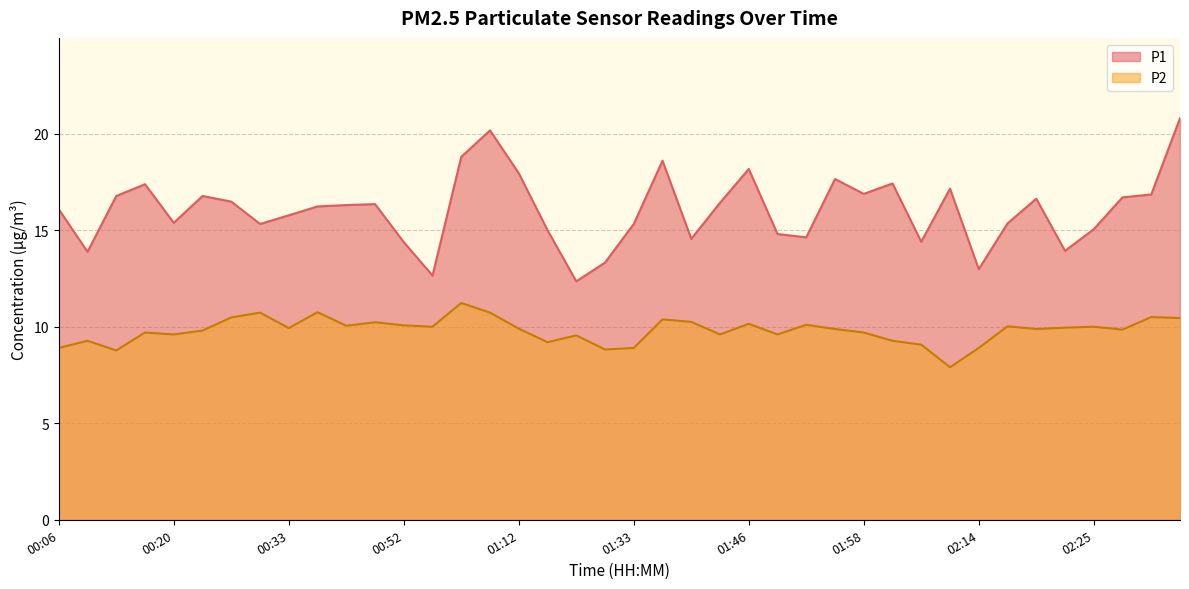

Reading right to left, list all the values displayed in this chart.

P1: 02:32=20.8	02:30=16.9	02:27=16.7	02:25=15.1	02:22=13.9	02:20=16.6	02:17=15.3	02:14=13.0	02:12=17.1	02:09=14.4	02:04=17.4	01:58=16.9	01:53=17.6	01:50=14.6	01:48=14.8	01:46=18.2	01:43=16.4	01:41=14.6	01:38=18.6	01:33=15.3	01:31=13.3	01:28=12.3	01:20=15.0	01:12=17.9	01:03=20.2	01:00=18.8	00:57=12.7	00:52=14.4	00:49=16.4	00:38=16.3	00:36=16.2	00:33=15.8	00:30=15.3	00:28=16.5	00:23=16.8	00:20=15.4	00:17=17.4	00:11=16.8	00:09=13.9	00:06=16.1
P2: 02:32=10.4	02:30=10.5	02:27=9.8	02:25=10.0	02:22=9.9	02:20=9.9	02:17=10.0	02:14=8.9	02:12=7.9	02:09=9.1	02:04=9.3	01:58=9.7	01:53=9.9	01:50=10.1	01:48=9.6	01:46=10.2	01:43=9.6	01:41=10.2	01:38=10.4	01:33=8.9	01:31=8.8	01:28=9.6	01:20=9.2	01:12=9.9	01:03=10.7	01:00=11.2	00:57=10.0	00:52=10.1	00:49=10.2	00:38=10.1	00:36=10.8	00:33=9.9	00:30=10.7	00:28=10.5	00:23=9.8	00:20=9.6	00:17=9.7	00:11=8.8	00:09=9.3	00:06=8.9